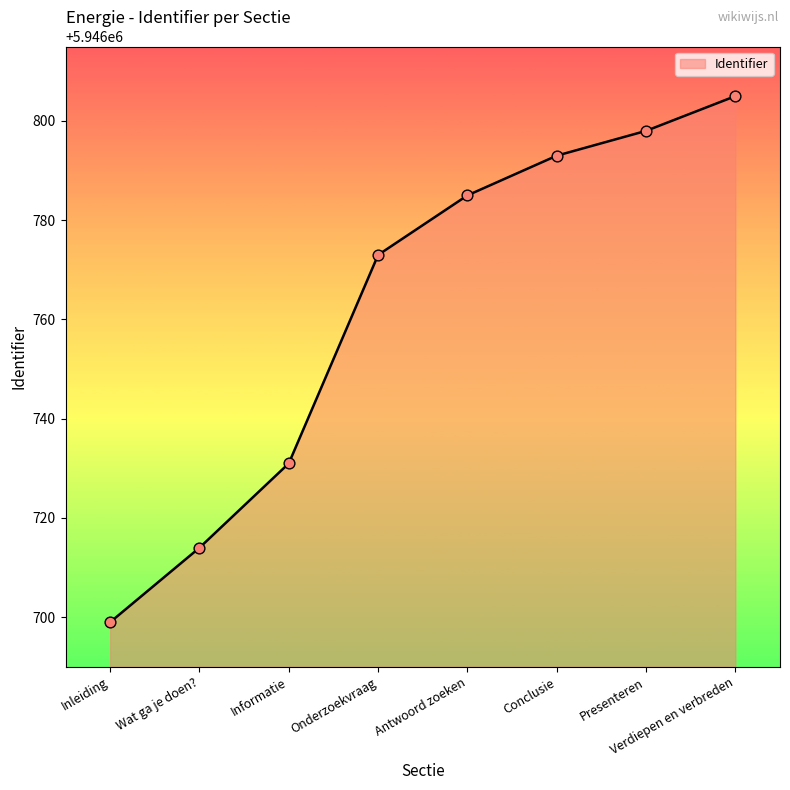

What is the ratio of the value at Conclusie to the value at Antwoord zoeken?

1.0